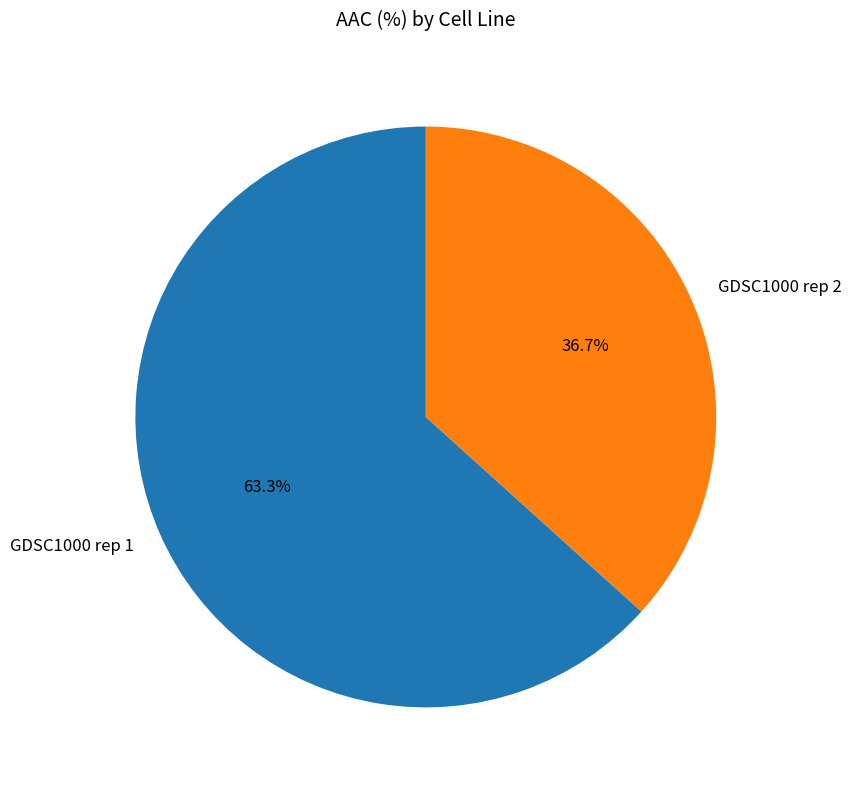

Count the number of slices in the pie.

2